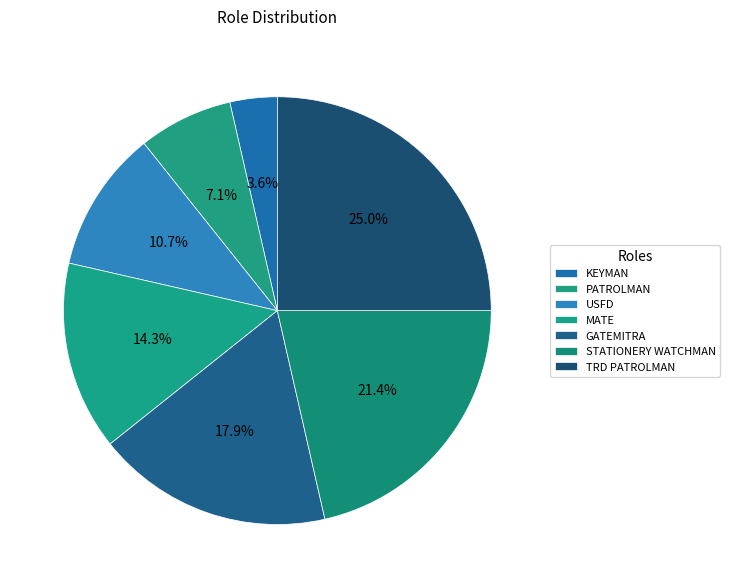

How many segments does this pie chart have?

7